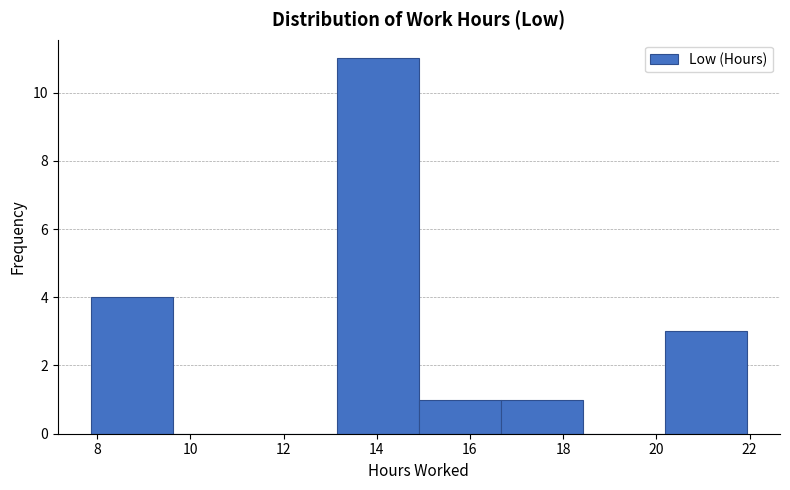

Reading left to right, list every bar in this chart as the range it spans on the x-axis followed by its height. Neither the bar edges nor the heights are printed on the chart, so give them approximately, as read against the axes.

7.8 to 9.6: 4
9.6 to 11.4: 0
11.4 to 13.2: 0
13.2 to 15.0: 11
15.0 to 16.6: 1
16.6 to 18.4: 1
18.4 to 20.2: 0
20.2 to 22.0: 3